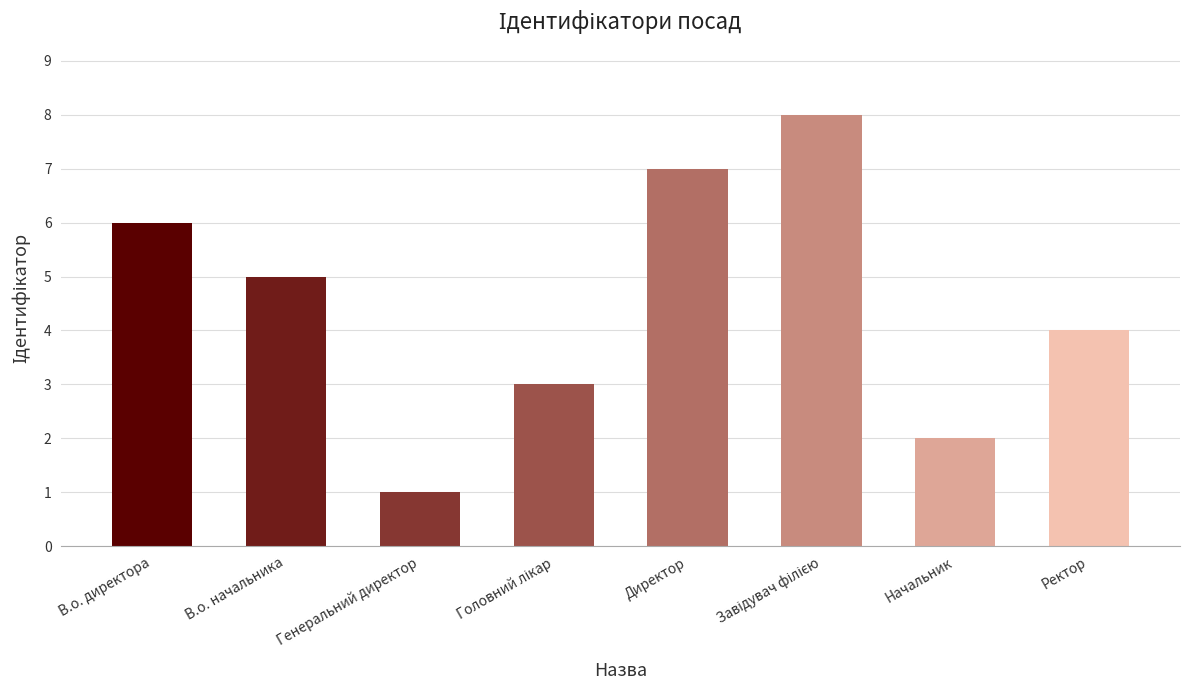

Reading left to right, list all the values displayed in this chart.

6	5	1	3	7	8	2	4